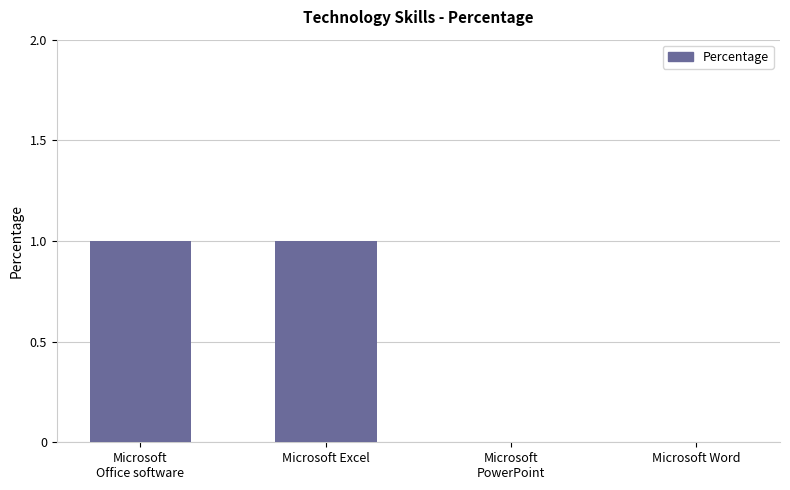

Between Microsoft Word and Microsoft Excel, which is larger?

Microsoft Excel